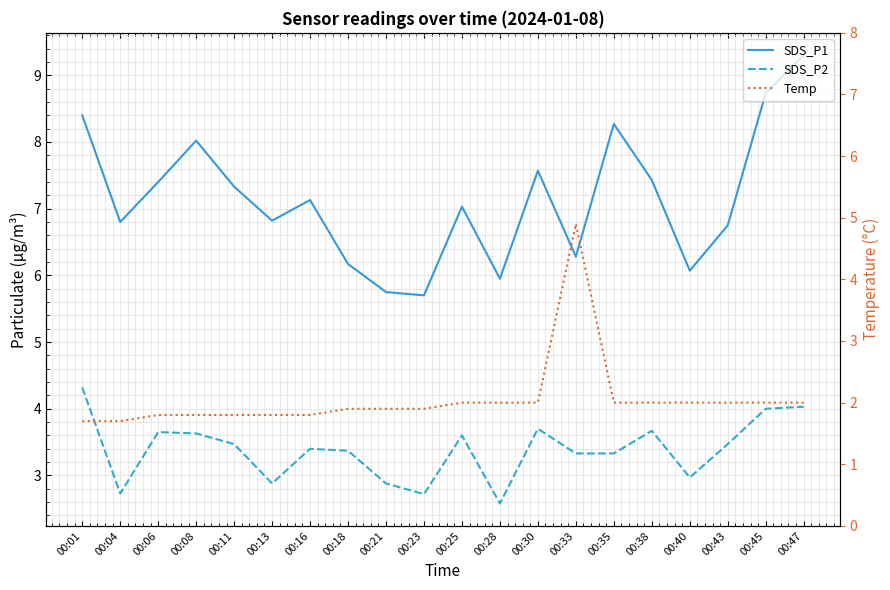

At how many categories does at least one series exceed 6?

17